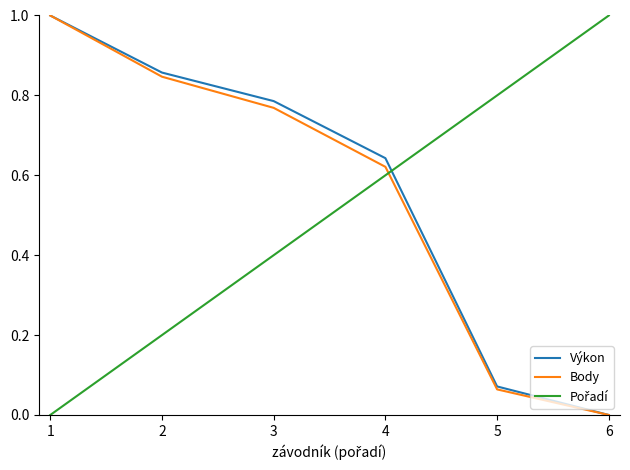

How many positive values does the Výkon series have?

5